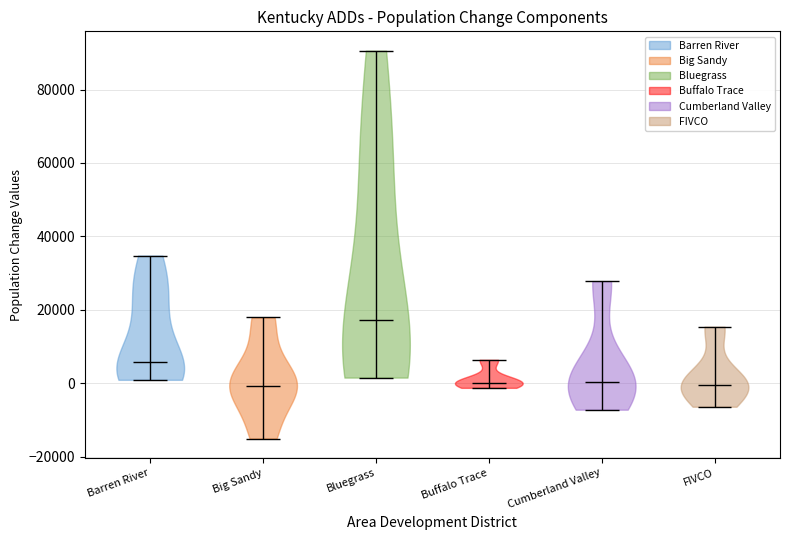

Reading left to right, read every violin against the y-axis: where its median line is, and the lowest and highest points it reaches. The values are not printed on the chart, so give them approximately, as read against the axis.

Barren River: median line 6000, lowest point 0, highest point 34000
Big Sandy: median line 0, lowest point -16000, highest point 18000
Bluegrass: median line 18000, lowest point 2000, highest point 90000
Buffalo Trace: median line 0, lowest point -2000, highest point 6000
Cumberland Valley: median line 0, lowest point -8000, highest point 28000
FIVCO: median line 0, lowest point -6000, highest point 16000